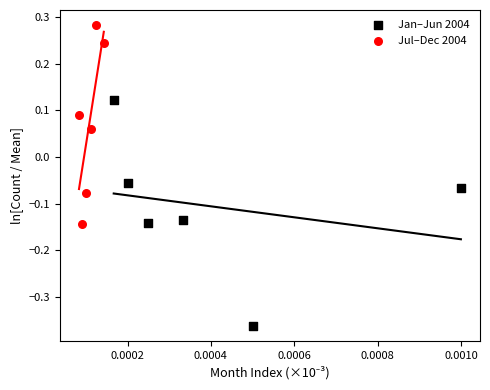

Which series reaches the maximum Y coordinate?

Jul–Dec 2004